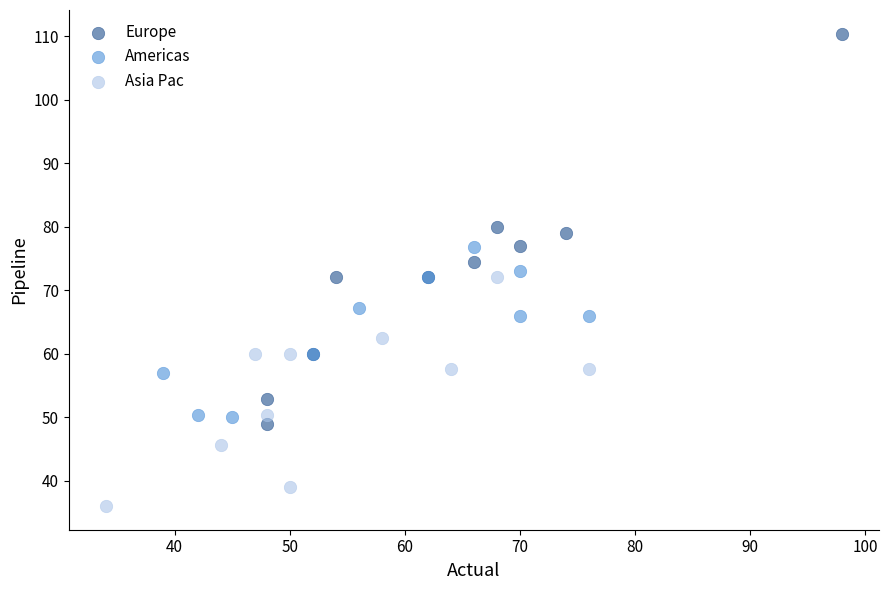

Which series has the widest spread of Y values?

Europe